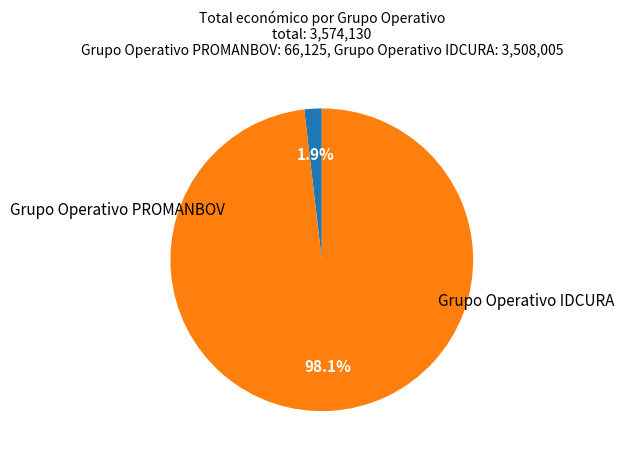

Rank the categories by value from lowest to highest.

Grupo Operativo PROMANBOV, Grupo Operativo IDCURA